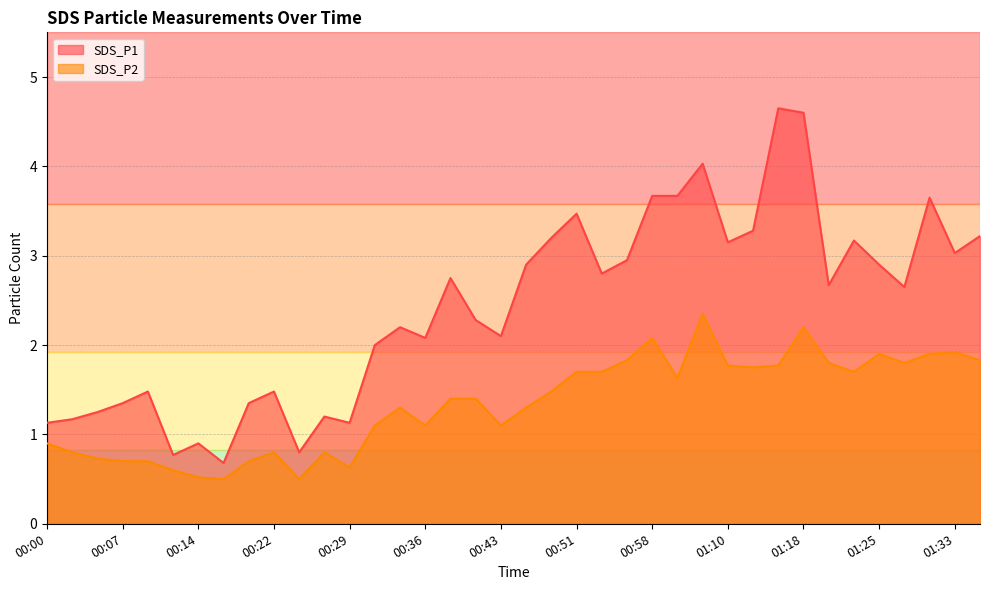

At how many categories does at least one series exceed 1?

34